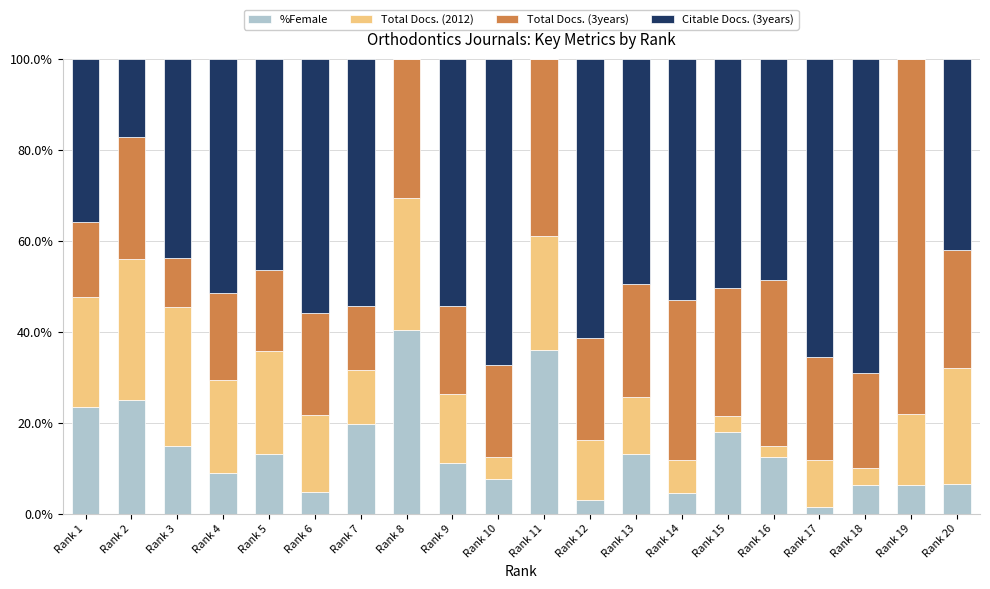

The %Female series shows 6.3 at Rank 19. True or false?

True